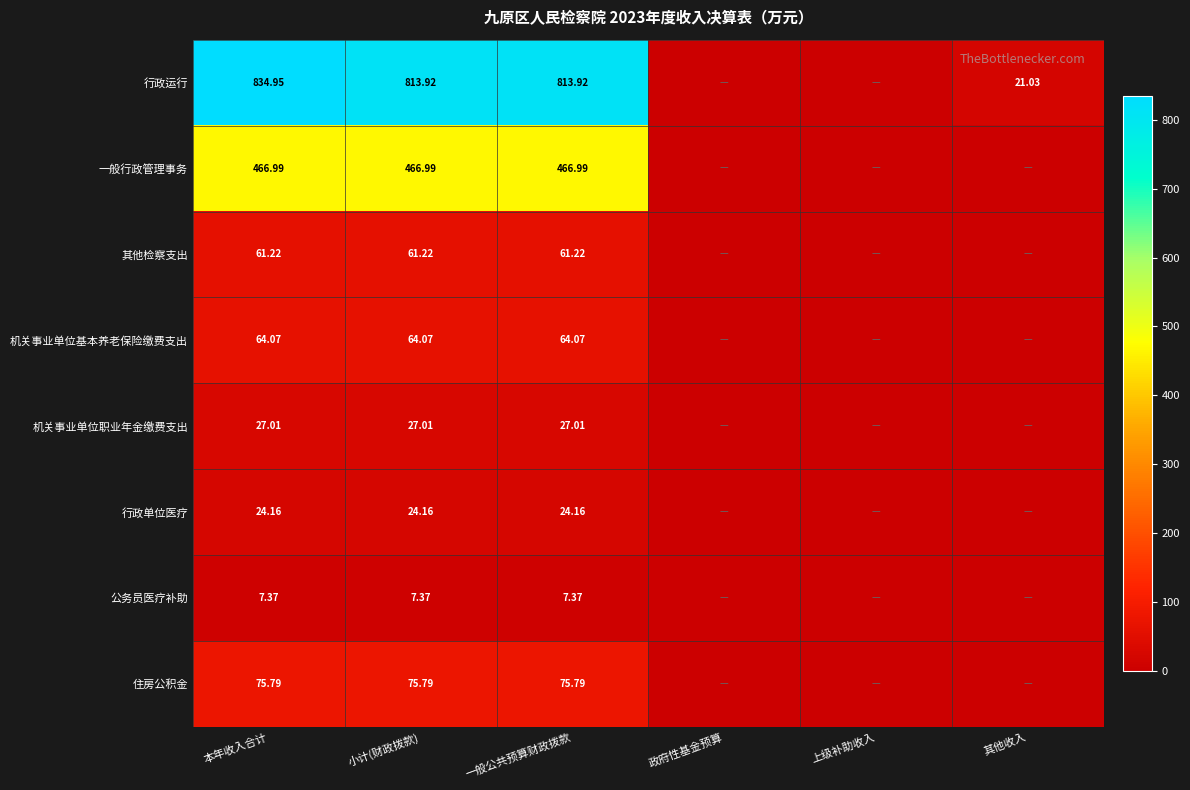

Where is 行政运行 nearest to the value 417?

其他收入